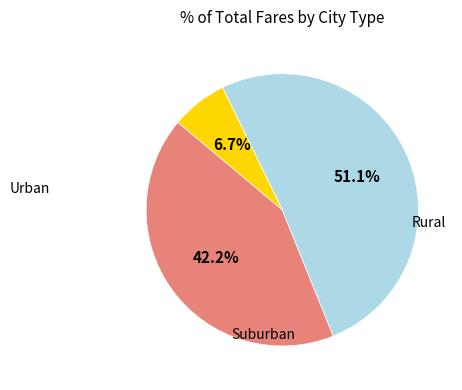

Is there a majority slice in this chart?

Yes